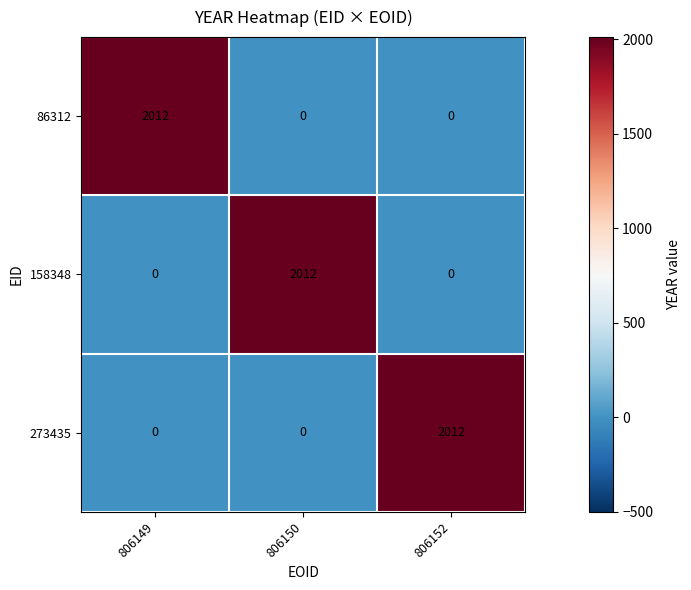

How many values in the 86312 series exceed 0?

1